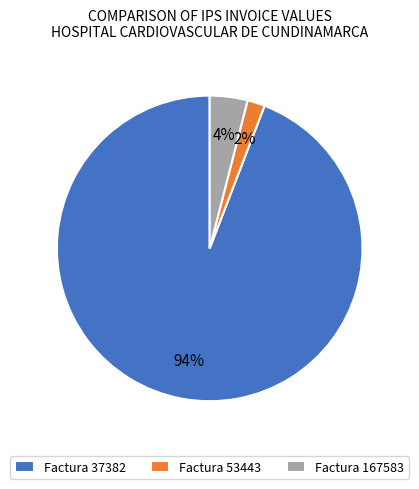

What is the smallest slice in the pie chart?

Factura 53443